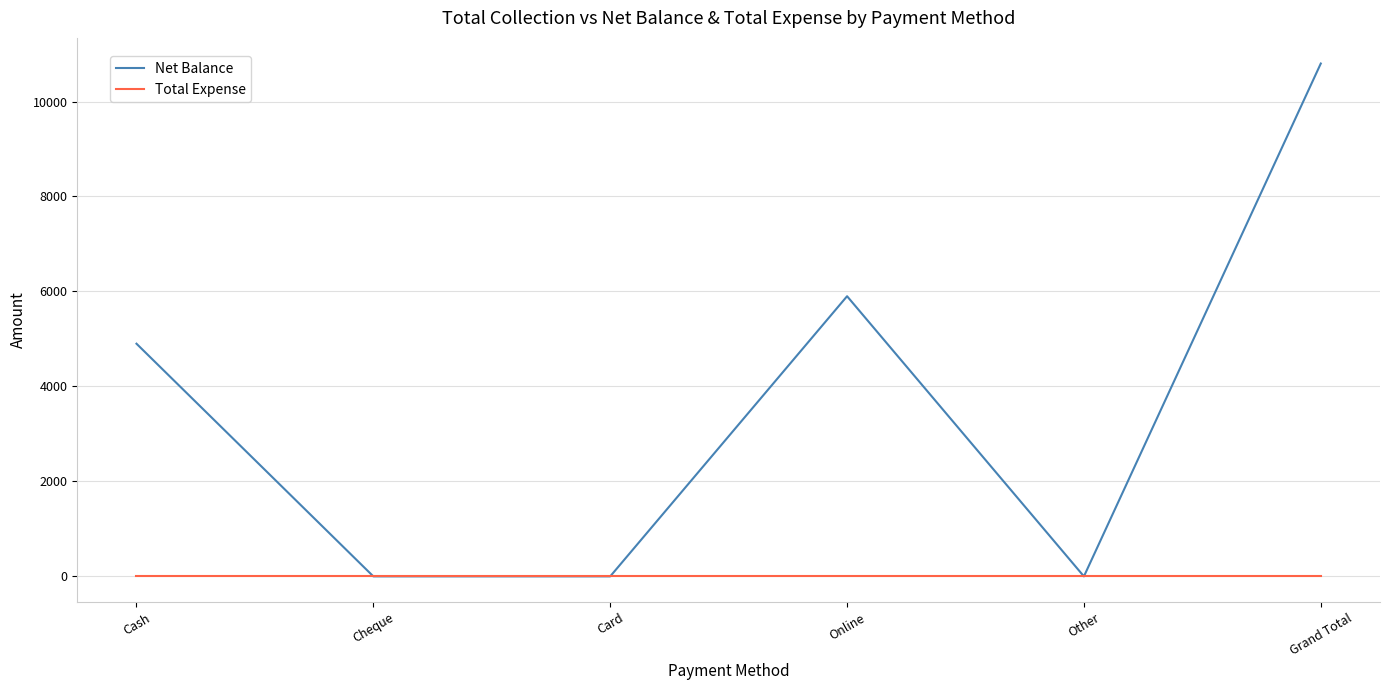

Reading right to left, extract all data points from this chart.

Net Balance: Grand Total=10800	Other=0	Online=5900	Card=0	Cheque=0	Cash=4900
Total Expense: Grand Total=0	Other=0	Online=0	Card=0	Cheque=0	Cash=0